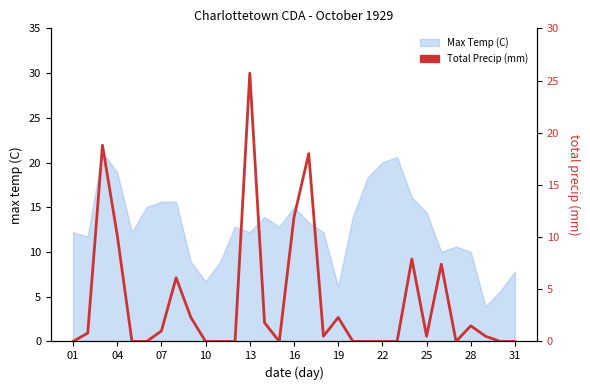

What is the label of the 11th point from the left?

31